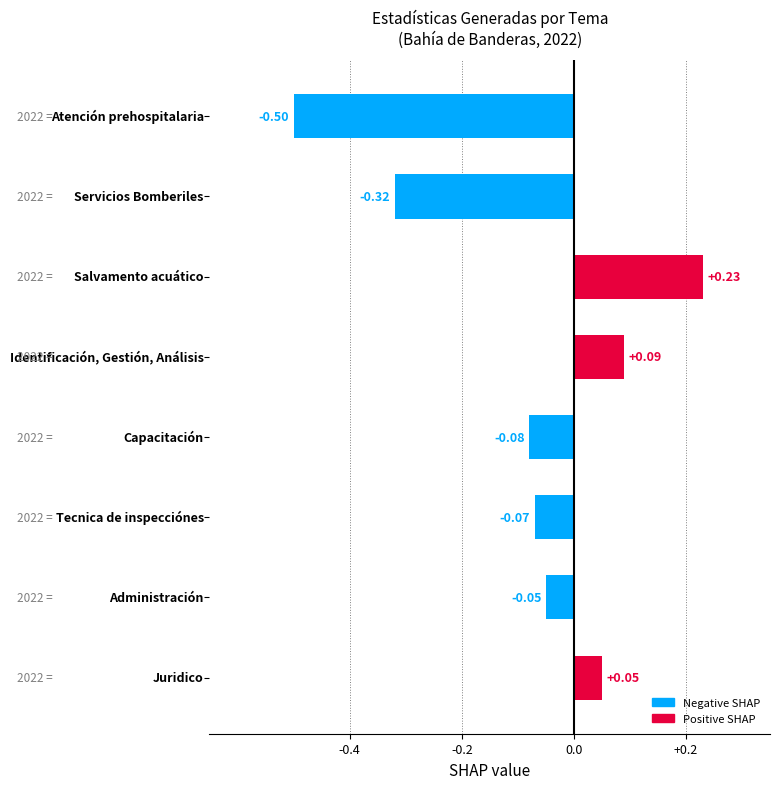

What is the sum of all values?

-0.7